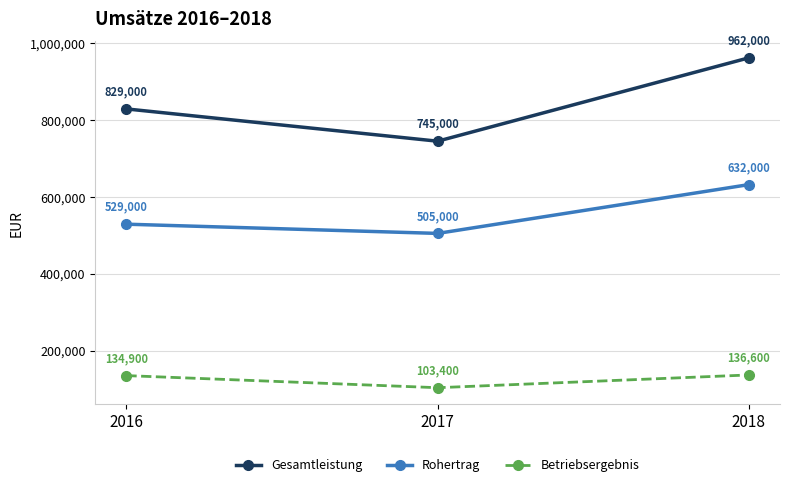

How many data points in Betriebsergebnis are less than 134900?

1